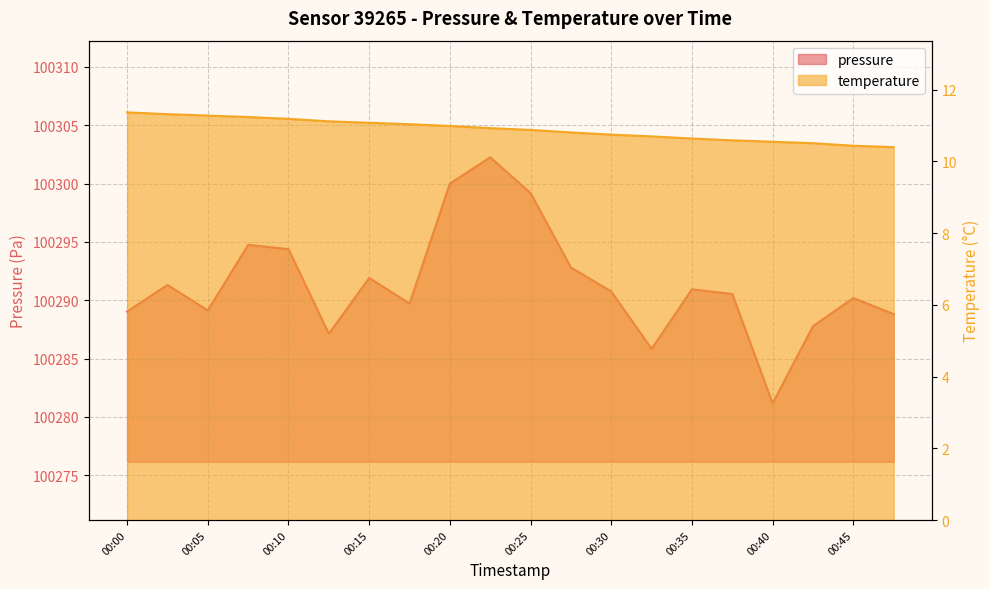

At how many categories does at least one series exceed 45041?

20